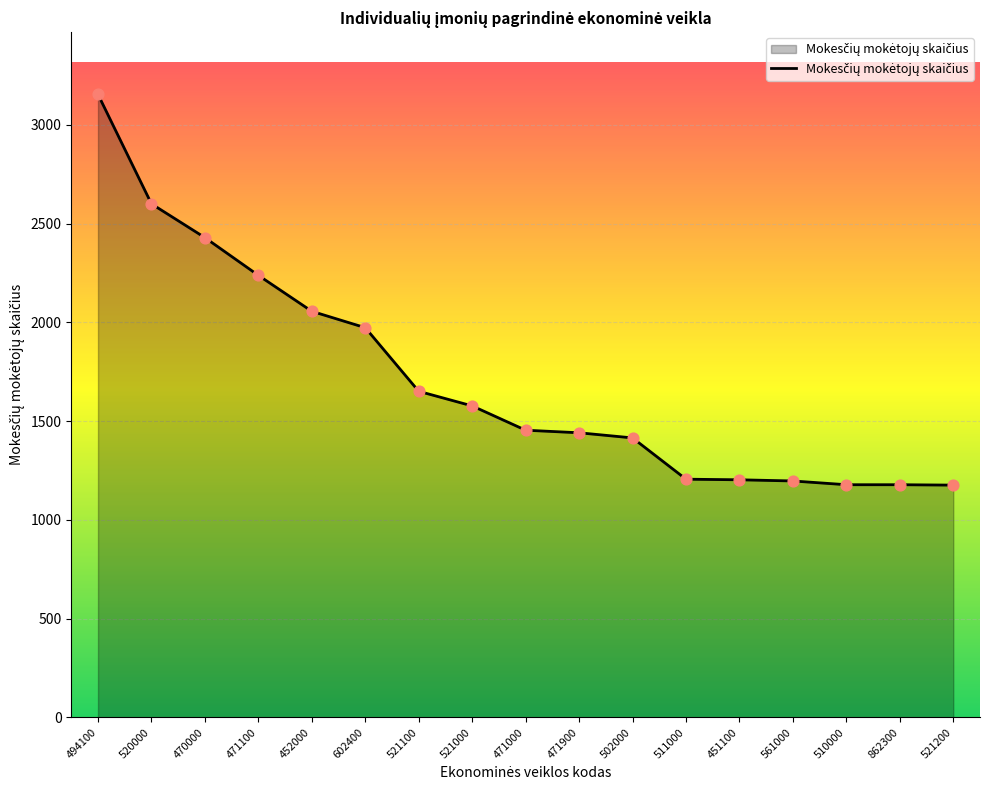

What is the ratio of the value at 471900 to the value at 510000?

1.2